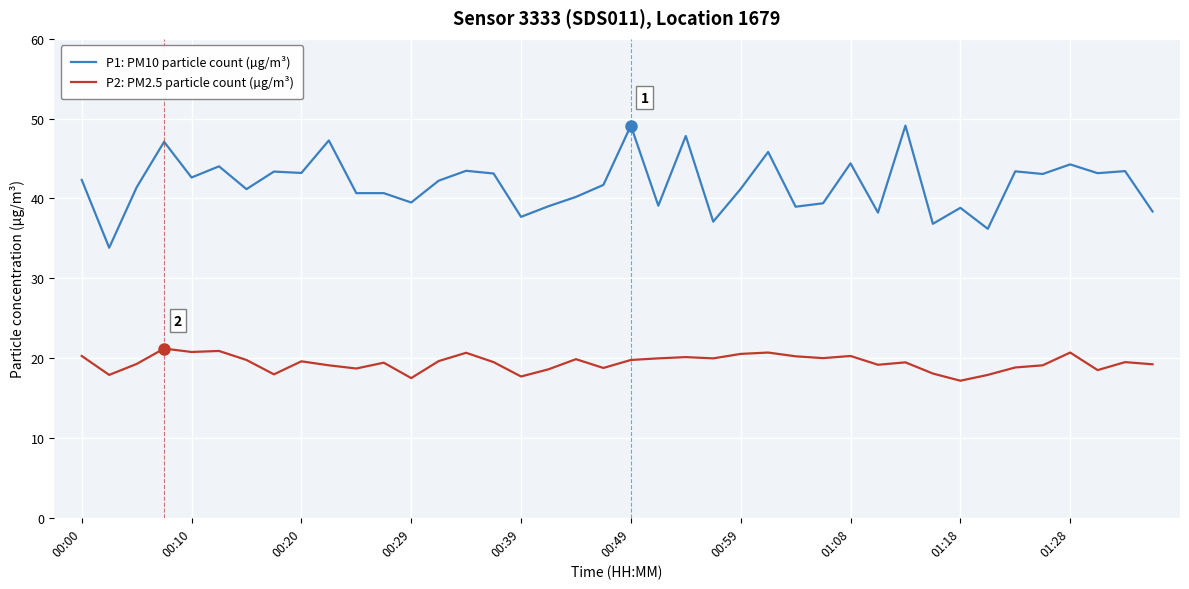

Which series has the largest total across all categories?

P1: PM10 particle count (µg/m³)